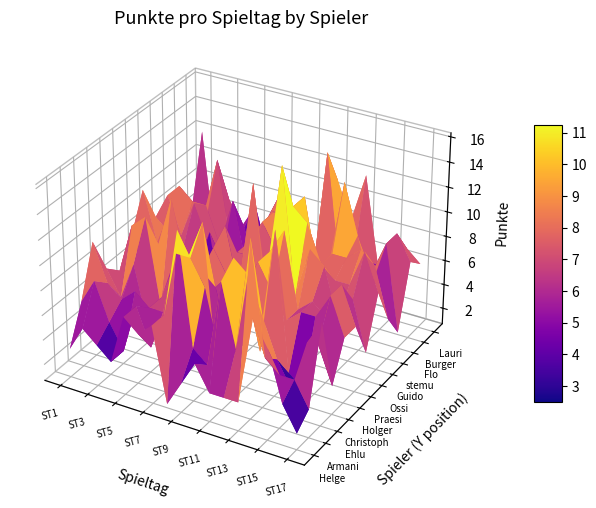

Rank the categories by Christoph value from highest to lowest.

12, 7, 6, 5, 10, 2, 0, 4, 15, 1, 11, 3, 9, 13, 16, 14, 8